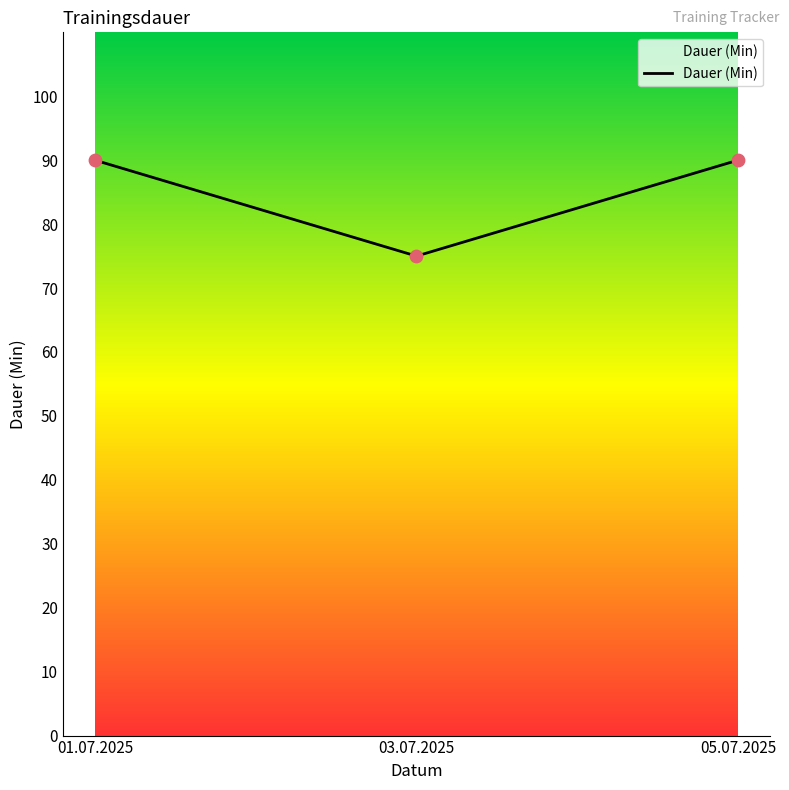

Between 01.07.2025 and 03.07.2025, which is larger?

01.07.2025